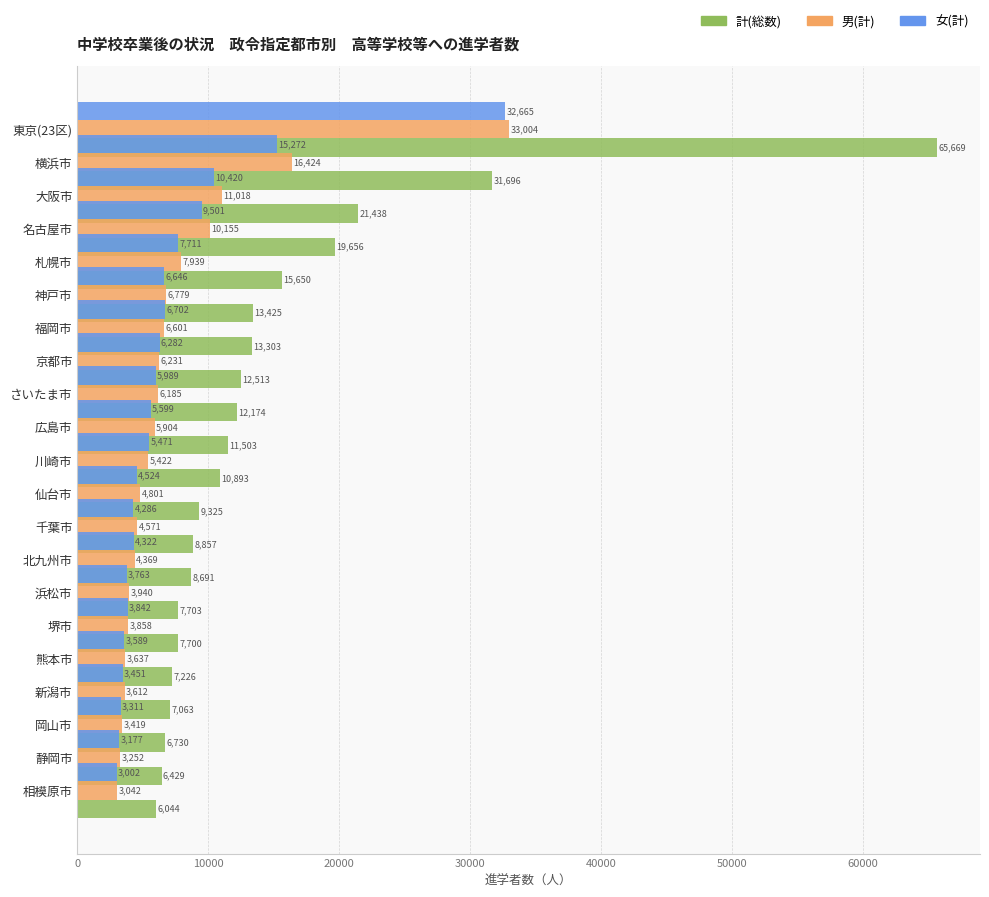

What is the lowest value of the 男(計) series?

3042